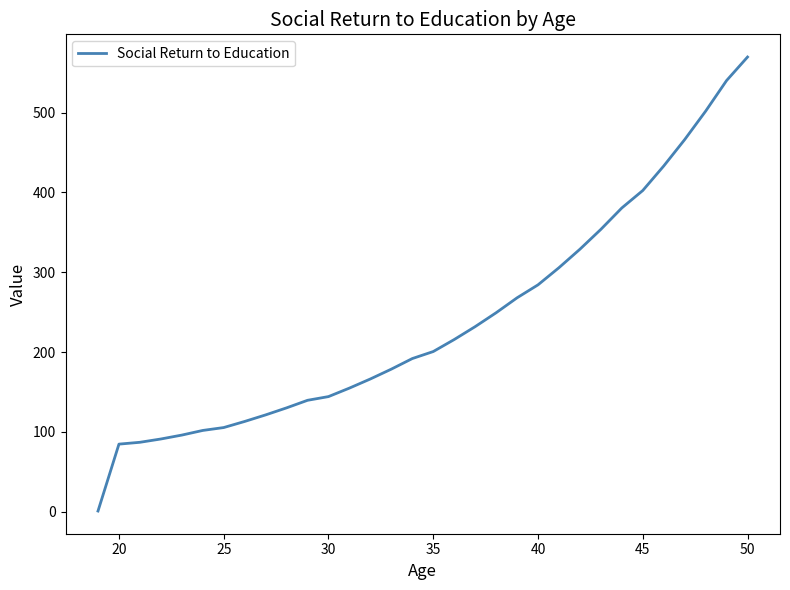

What is the difference between the maximum and minimum values?

568.8